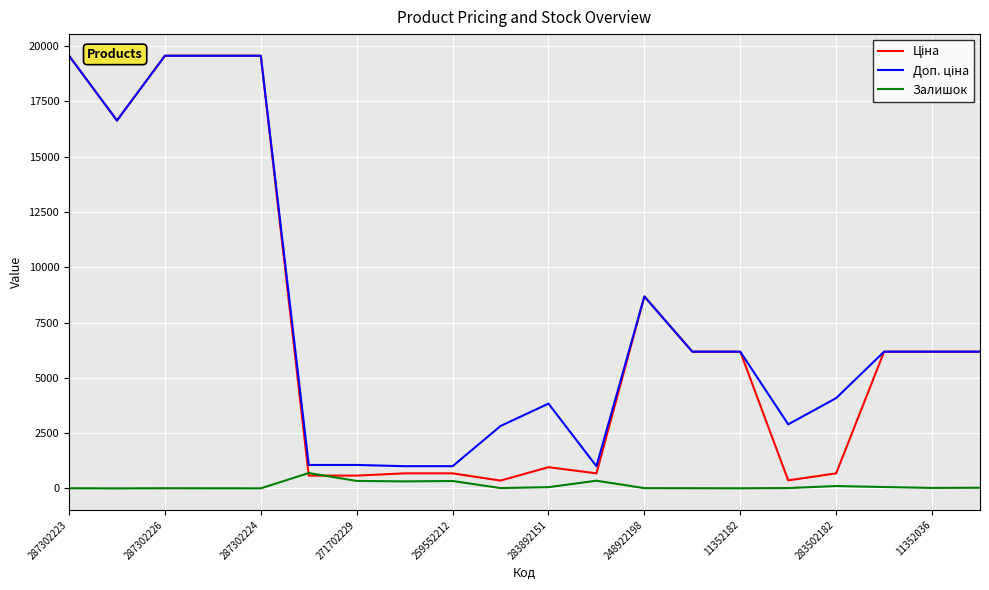

What is the maximum value for Залишок?

694.0